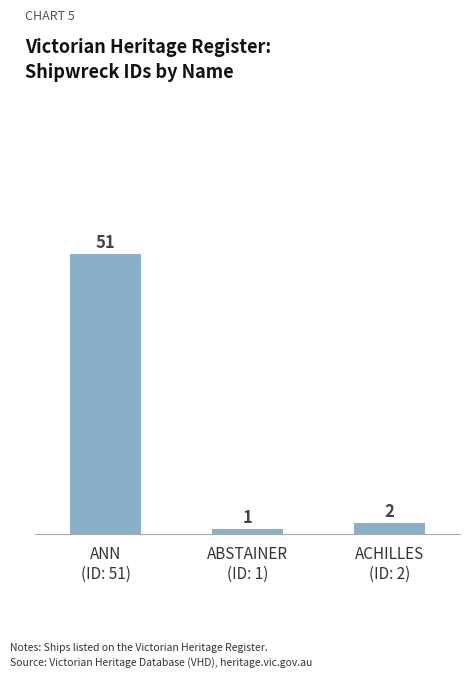

What is the change in value from ABSTAINER
(ID: 1) to ACHILLES
(ID: 2)?

+1